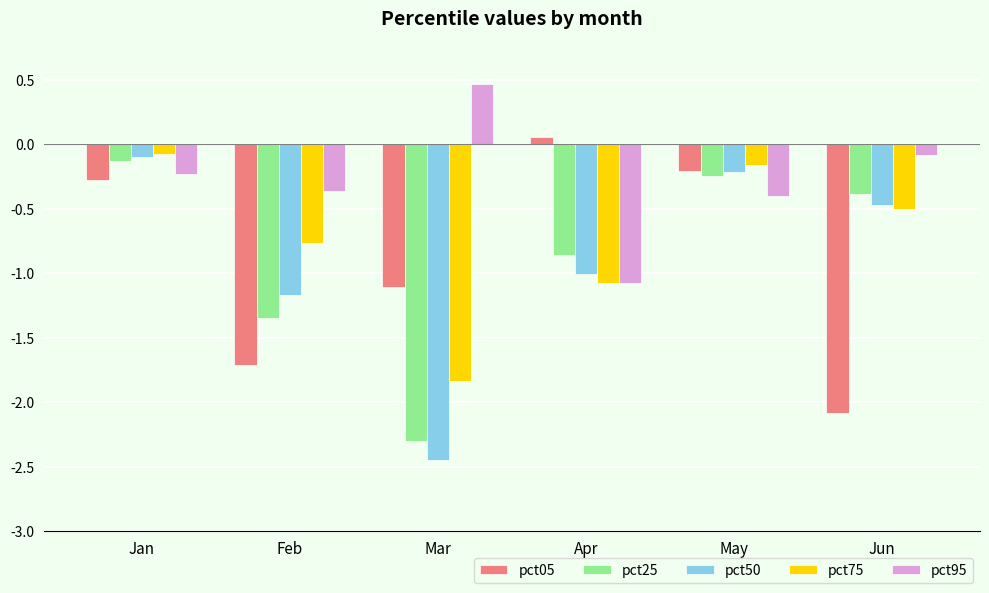

Between Jan and Feb, which series saw the biggest shift?

pct05